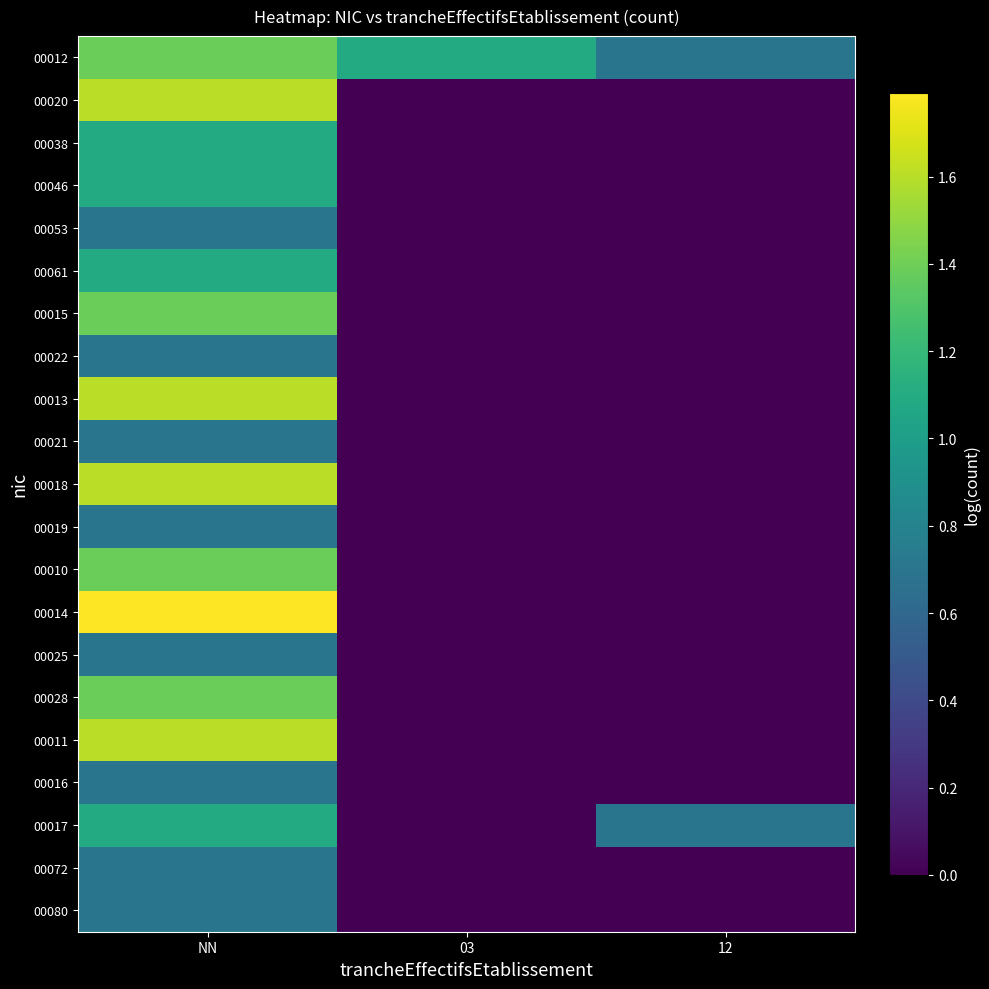

Which has a higher value, 12 or 03?

03